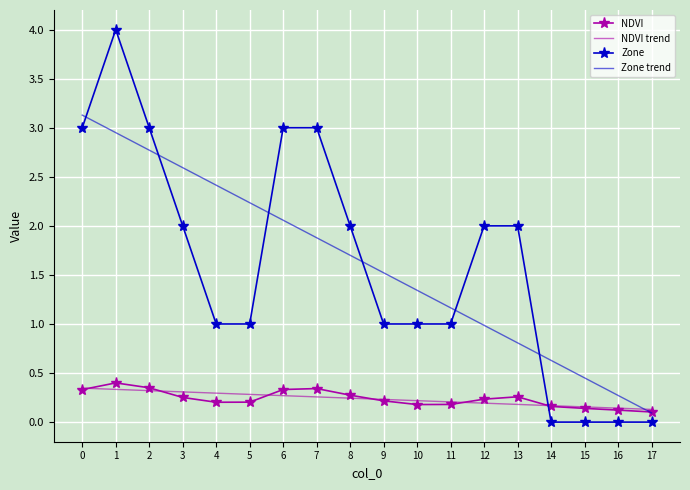

What is the maximum value shown in the chart?

4.0